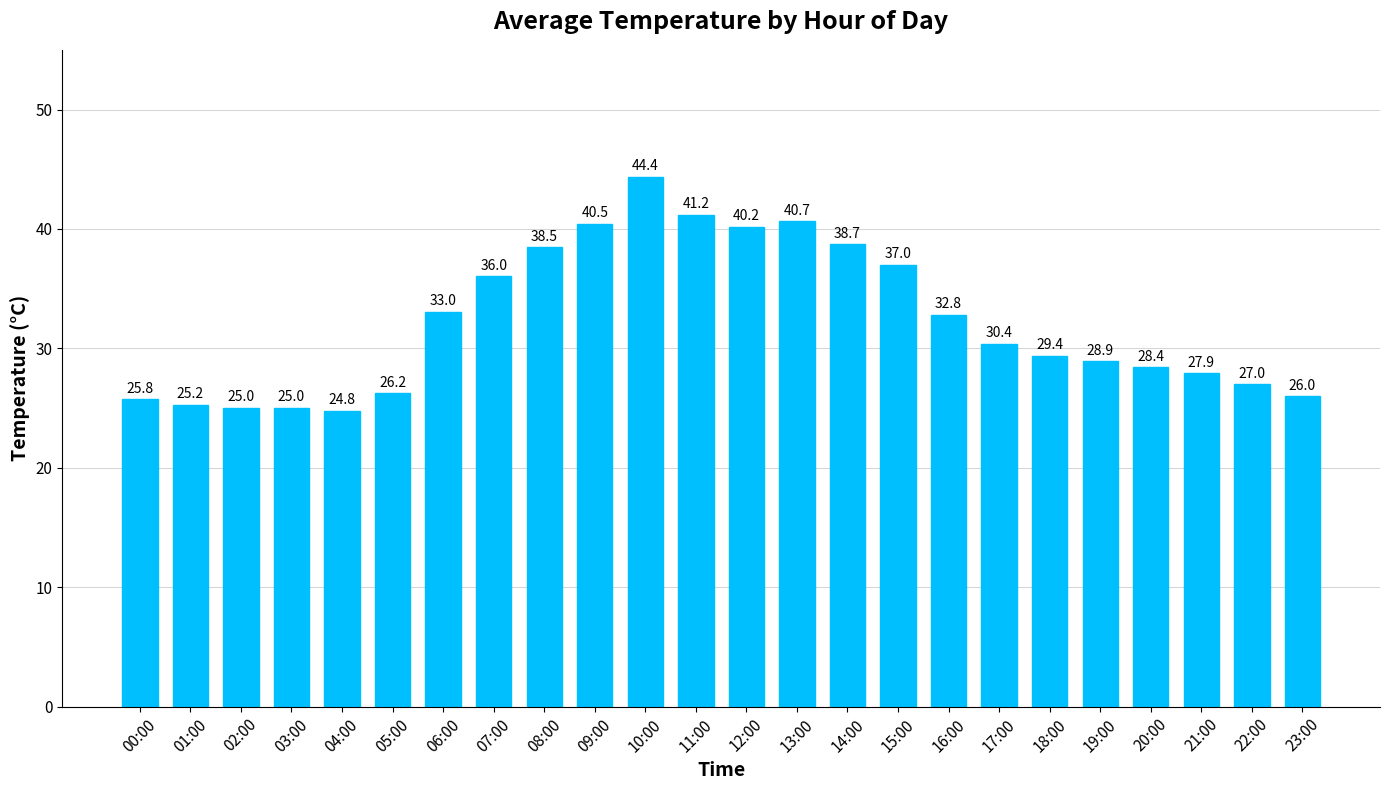

Which category has the highest value across all series?

10:00